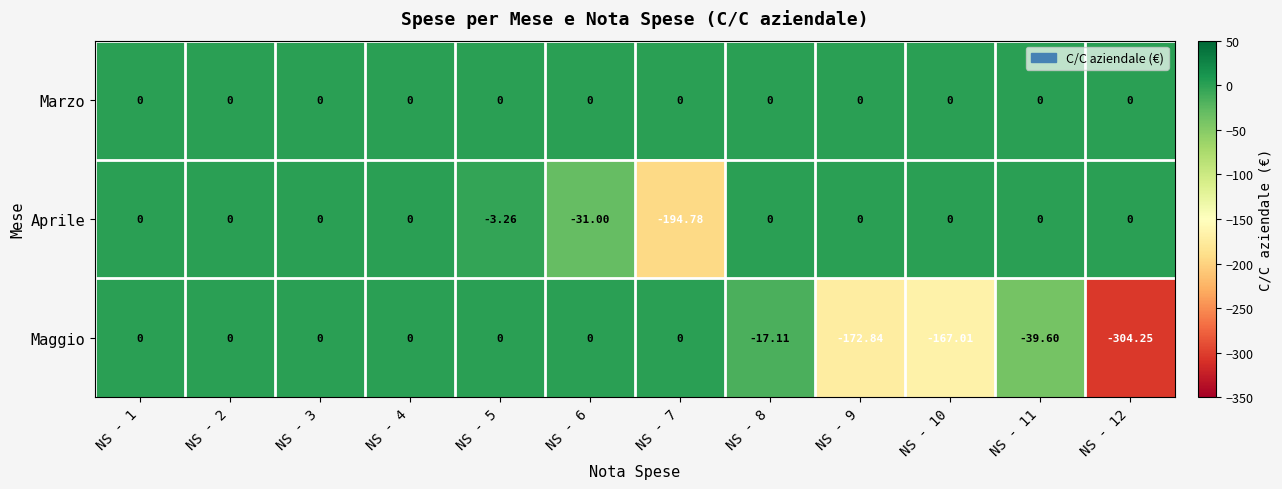

Rank the series by their average value, from highest to lowest.

Marzo, Aprile, Maggio